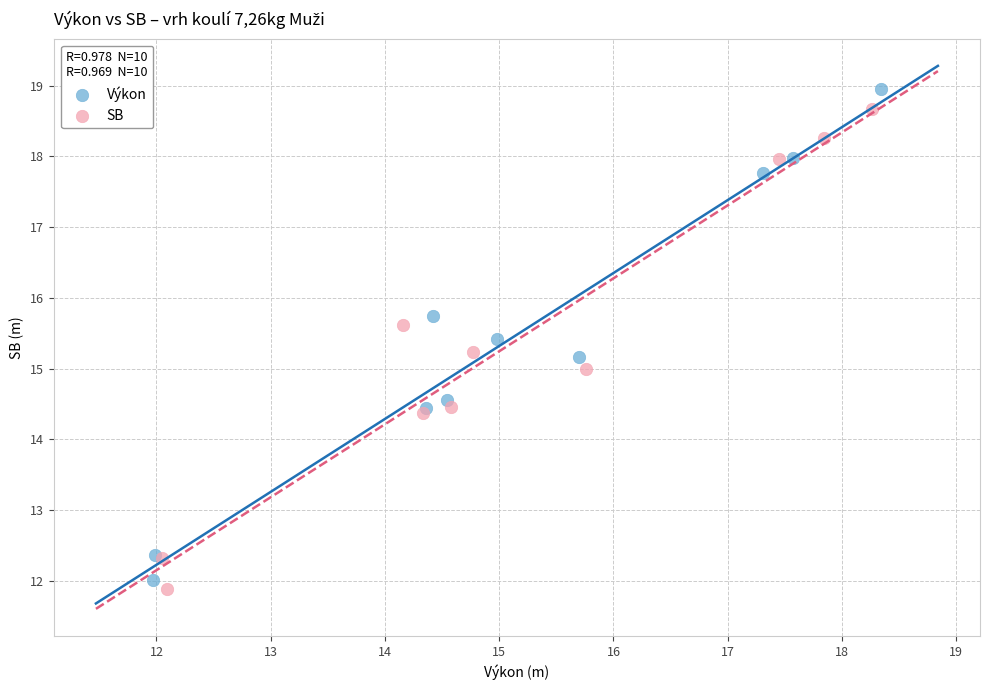

Which series has the widest spread of Y values?

Výkon